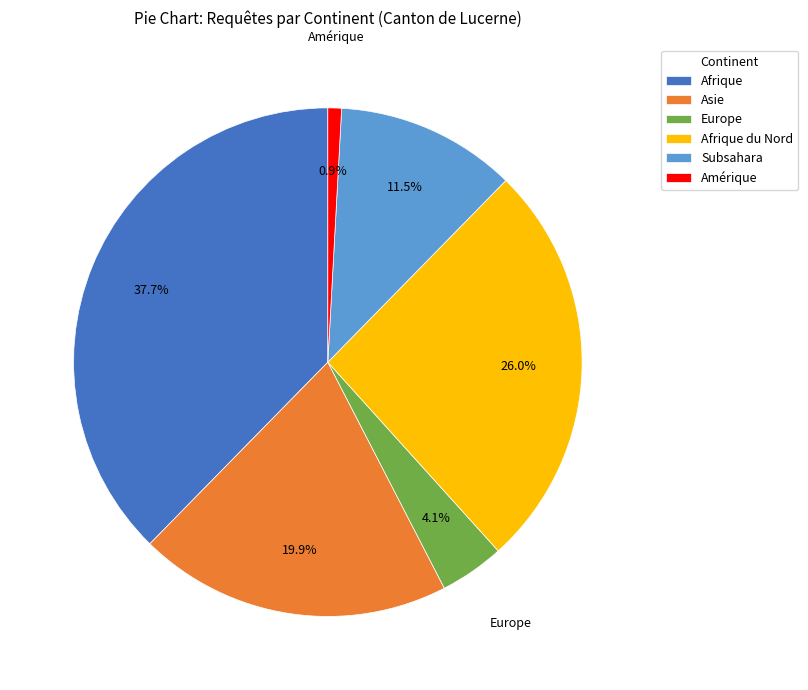

How many segments does this pie chart have?

6